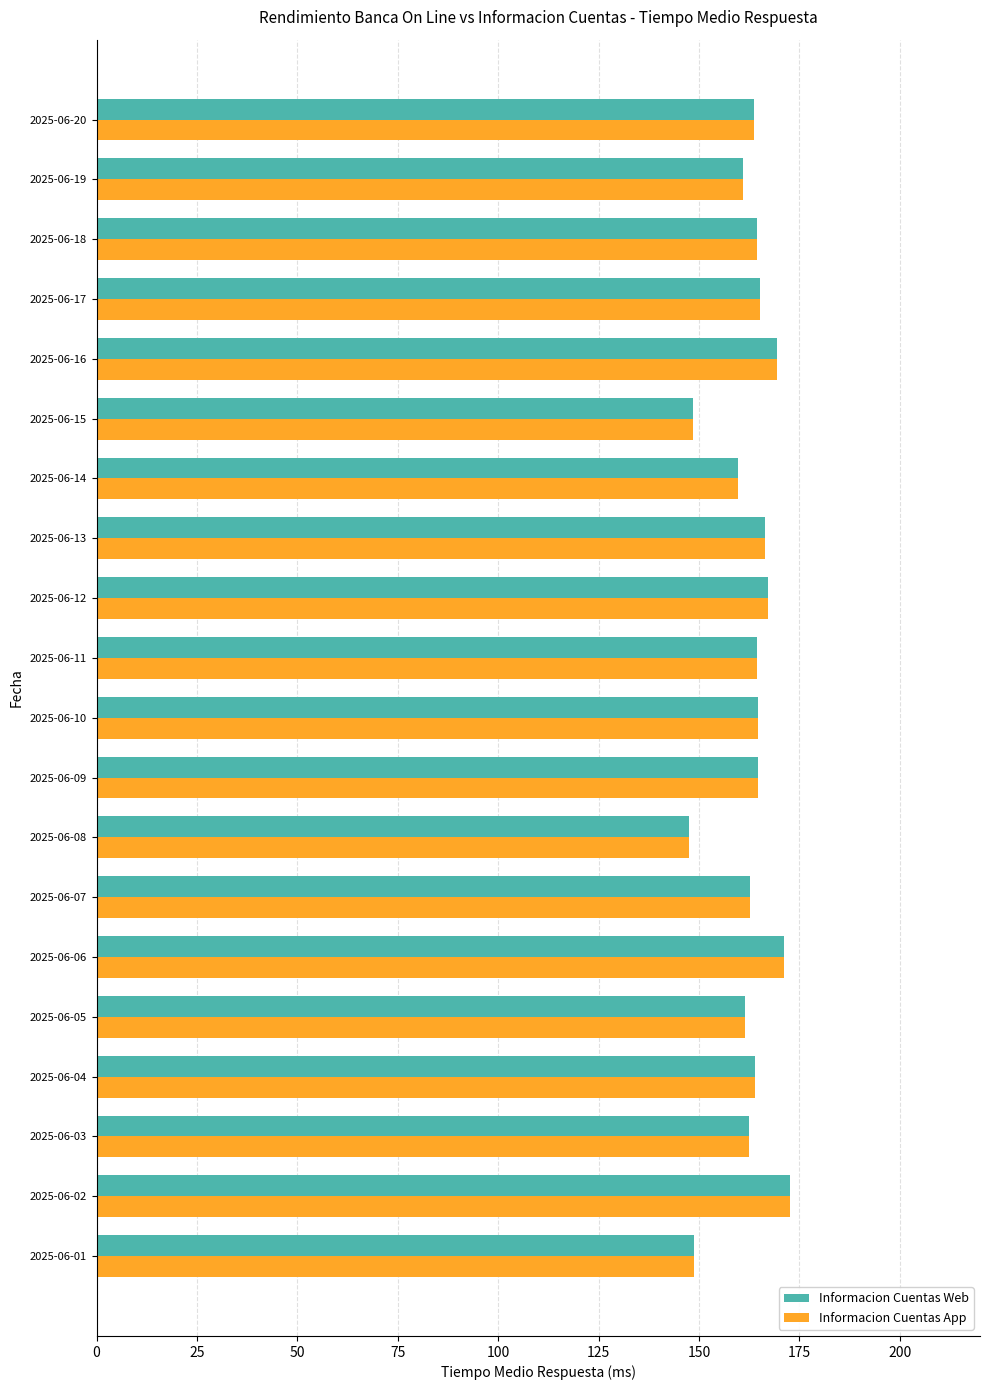

The value of Informacion Cuentas App at 2025-06-19 is 38.4. True or false?

False